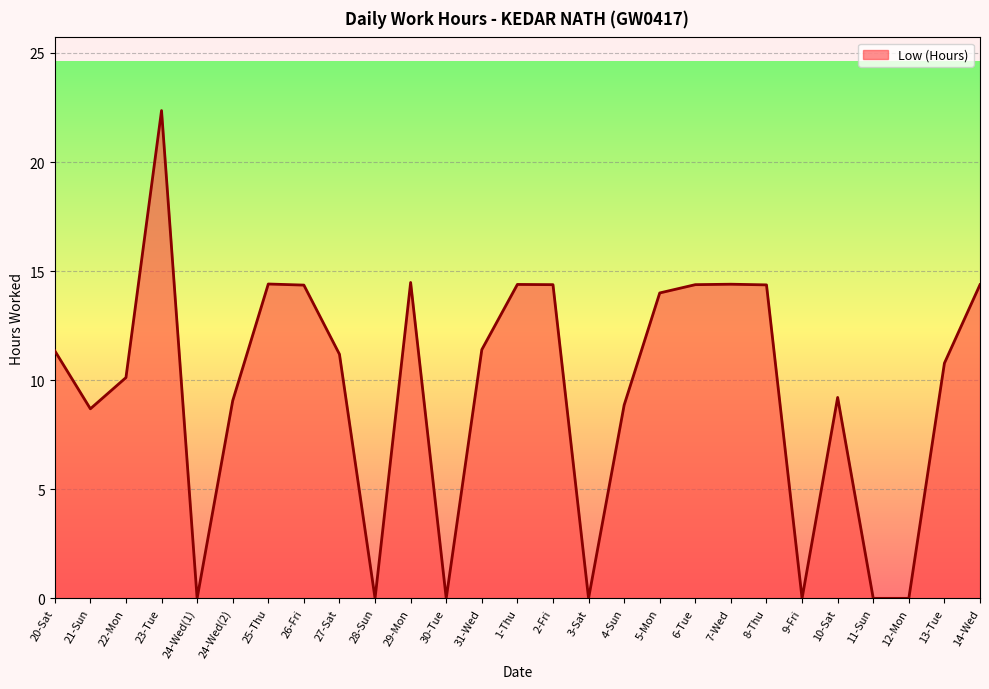

The chart shows a value of 11.3 at 20-Sat. True or false?

True